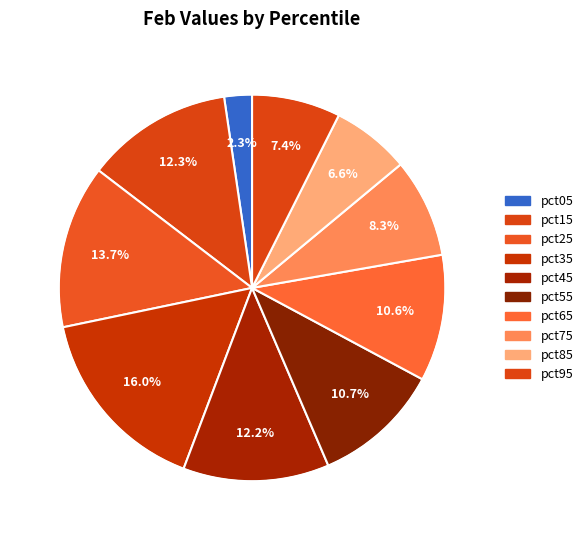

Is it true that pct85 is 1% of the pie?

False